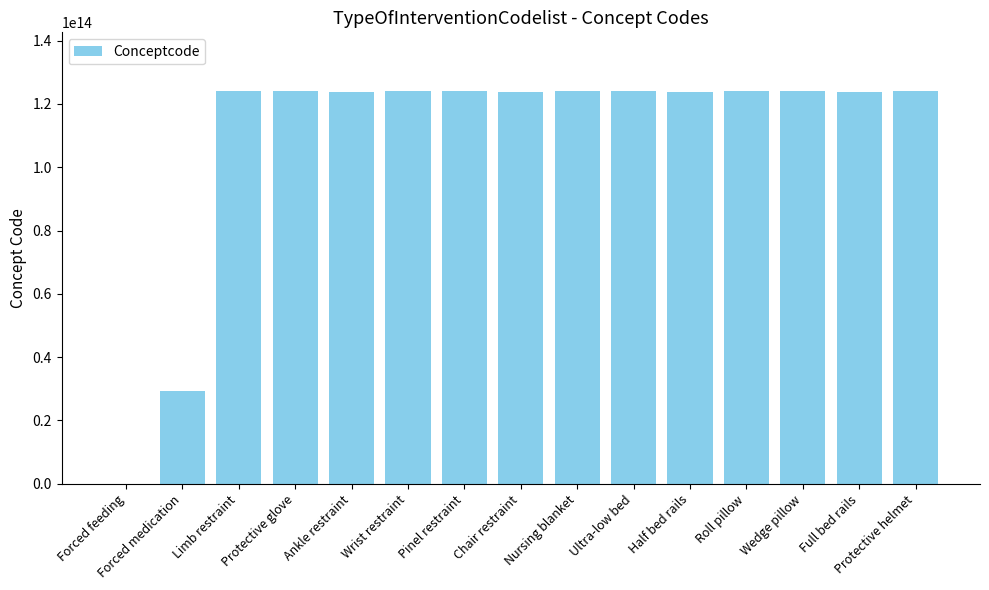

Which has a higher value, Pinel restraint or Forced medication?

Pinel restraint